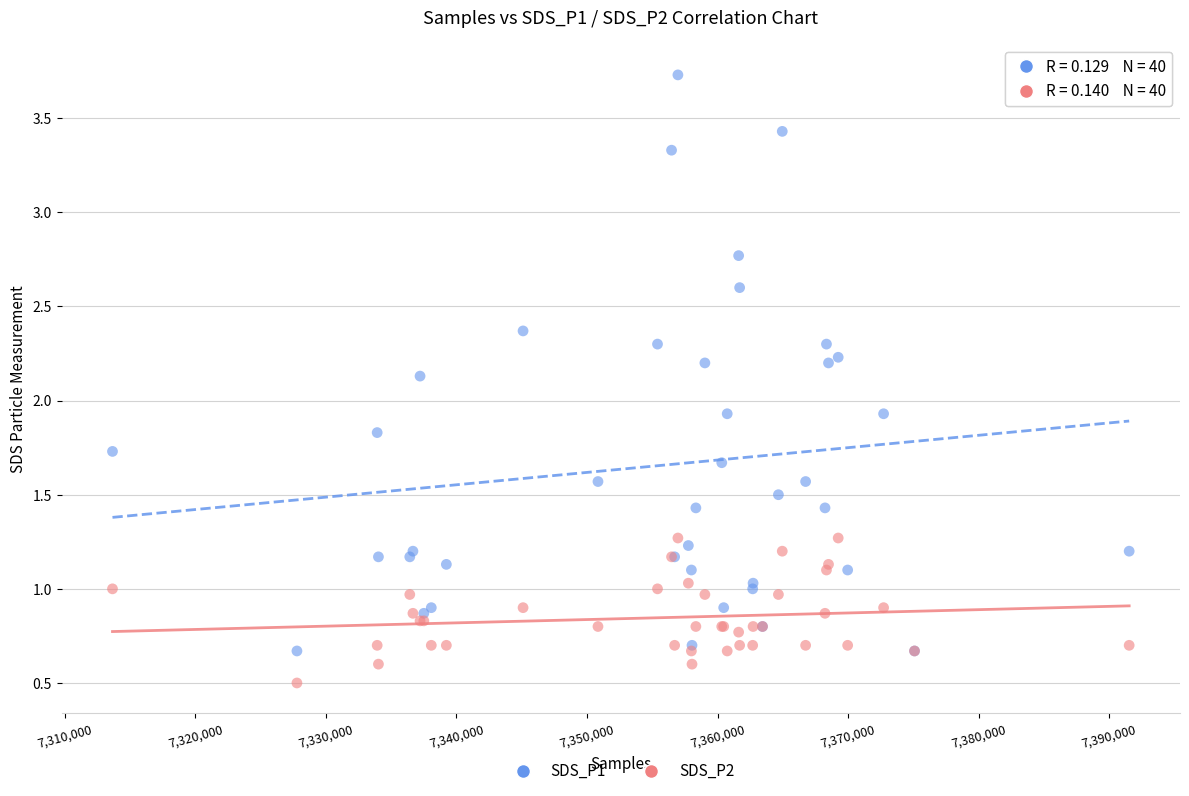

Which series has the widest spread of Y values?

SDS_P1